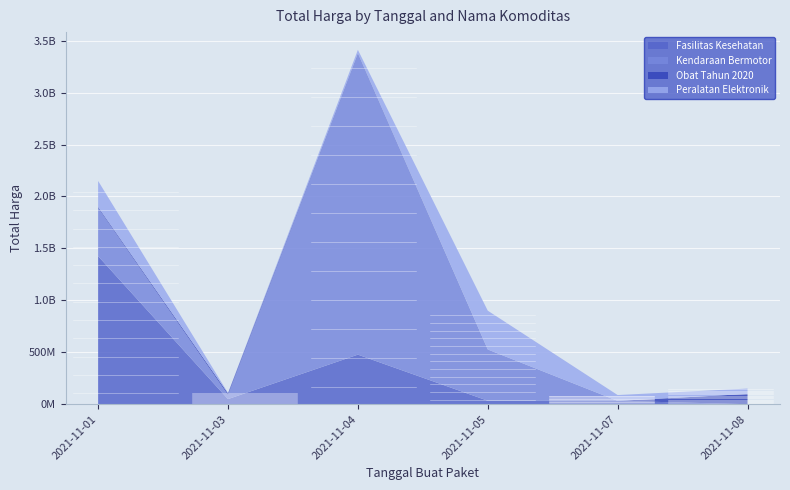

Reading right to left, what are all the values shown in this chart?

Fasilitas Kesehatan: 577875	32441200	34000000	477600000	49730040	1425867900
Kendaraan Bermotor: 0	0	493000000	2892122000	39440000	464002100
Obat Tahun 2020: 98772570	78000	333600	7401240	15513960	9180000
Peralatan Elektronik: 51601000	56152800	373404000	34292000	4350000	250350000